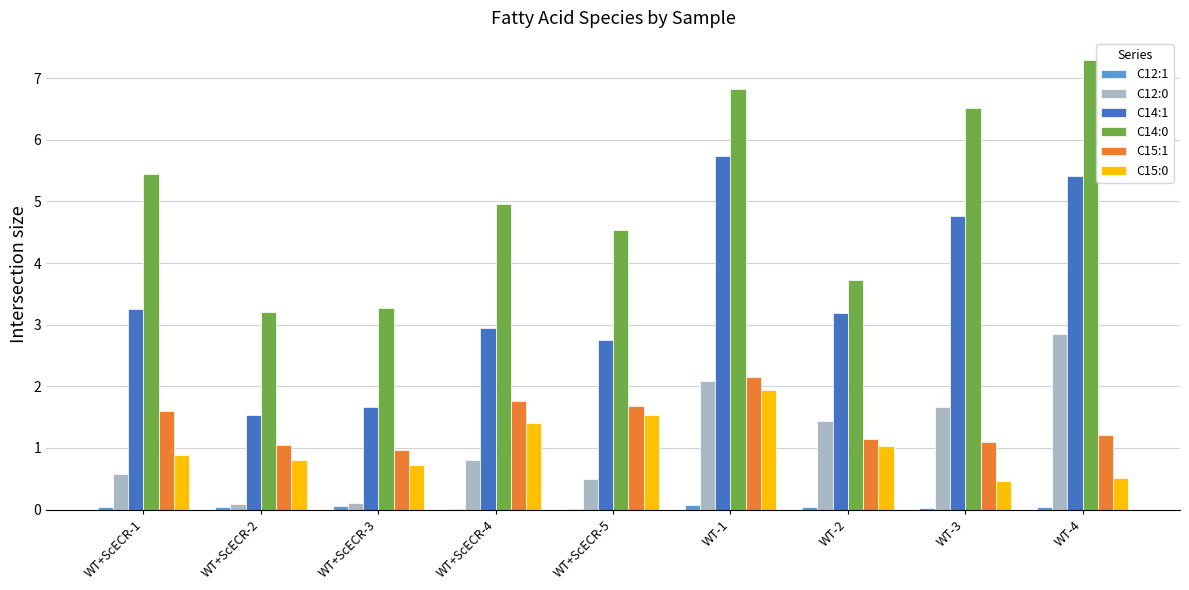

Is the value of C12:1 at WT+ScECR-1 greater than the value of C15:0 at WT-1?

No